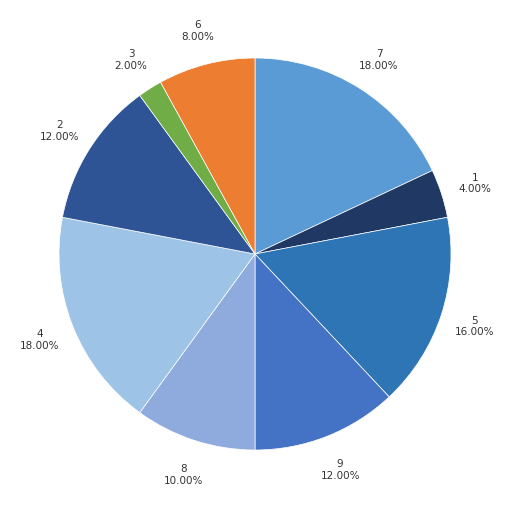

Which slice is the smallest?

3